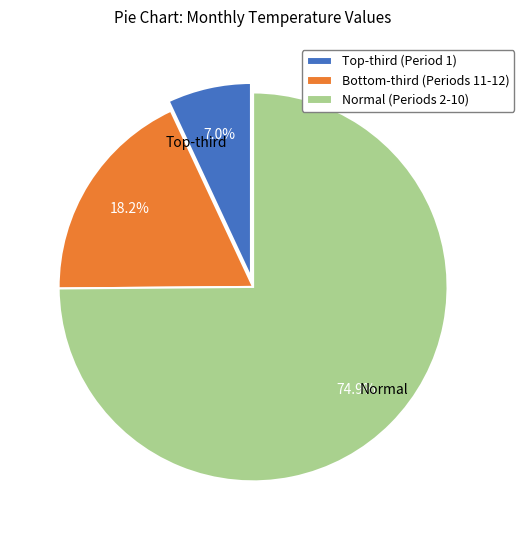

Does any single category account for the majority?

Yes